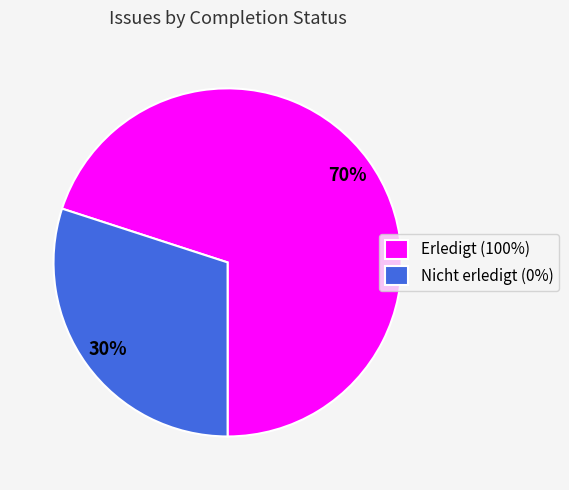

Rank the categories by value from lowest to highest.

Nicht erledigt (0%), Erledigt (100%)